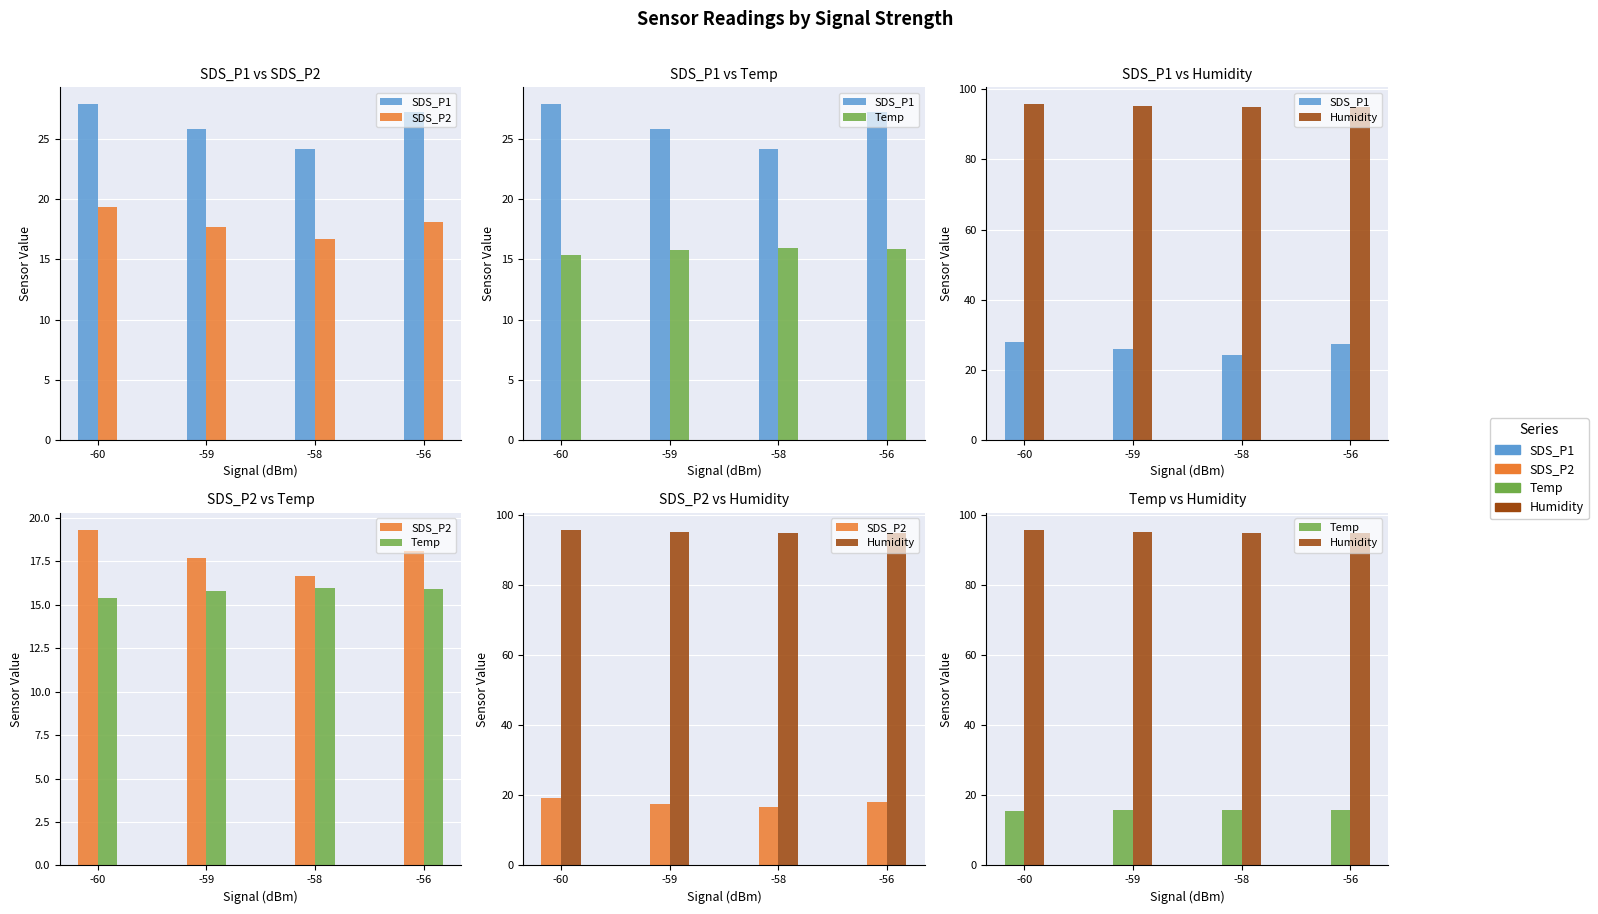

What is the value of the SDS_P1 bar at the 3rd from the left?

24.1